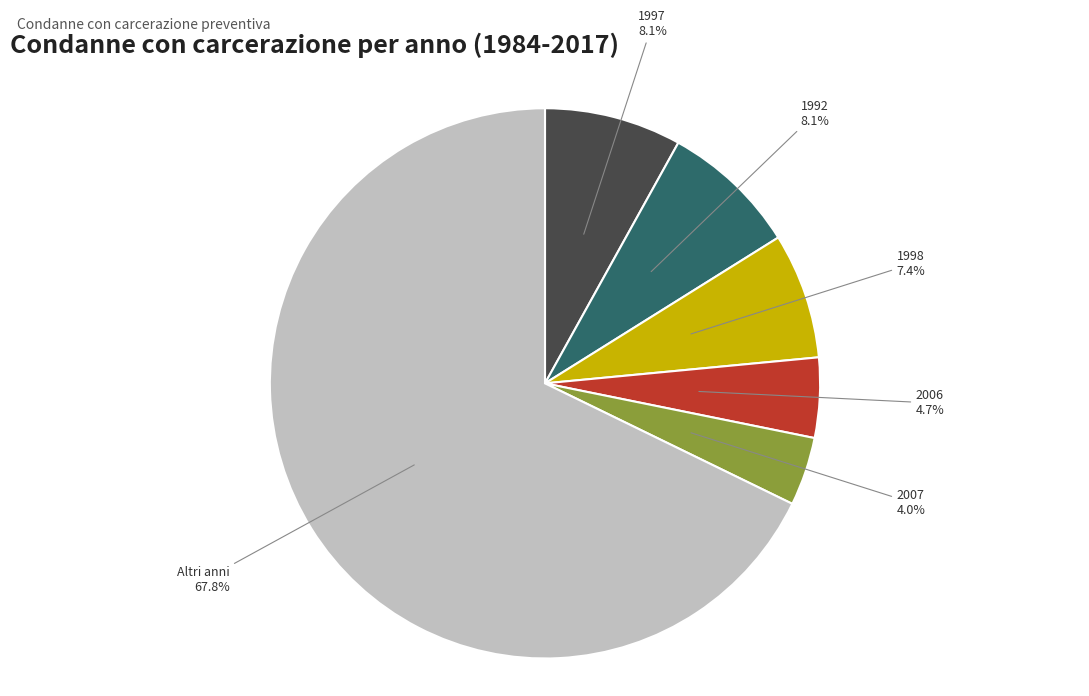

Is there any slice that represents more than half of the pie?

Yes